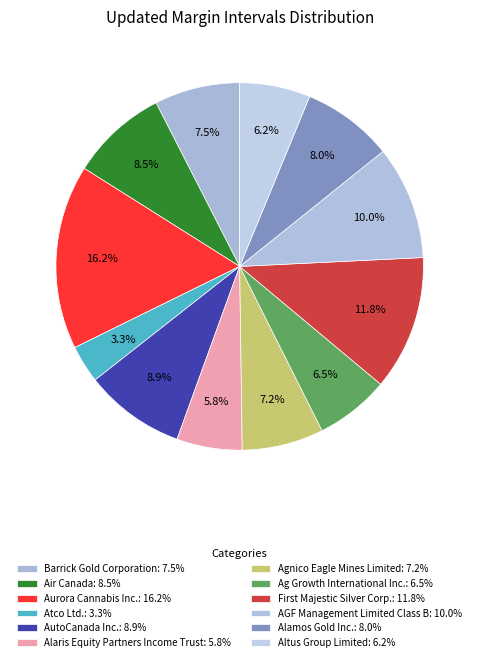

To the nearest percent, what is the difference between the Alamos Gold Inc. and Alaris Equity Partners Income Trust slice percentages?

2%